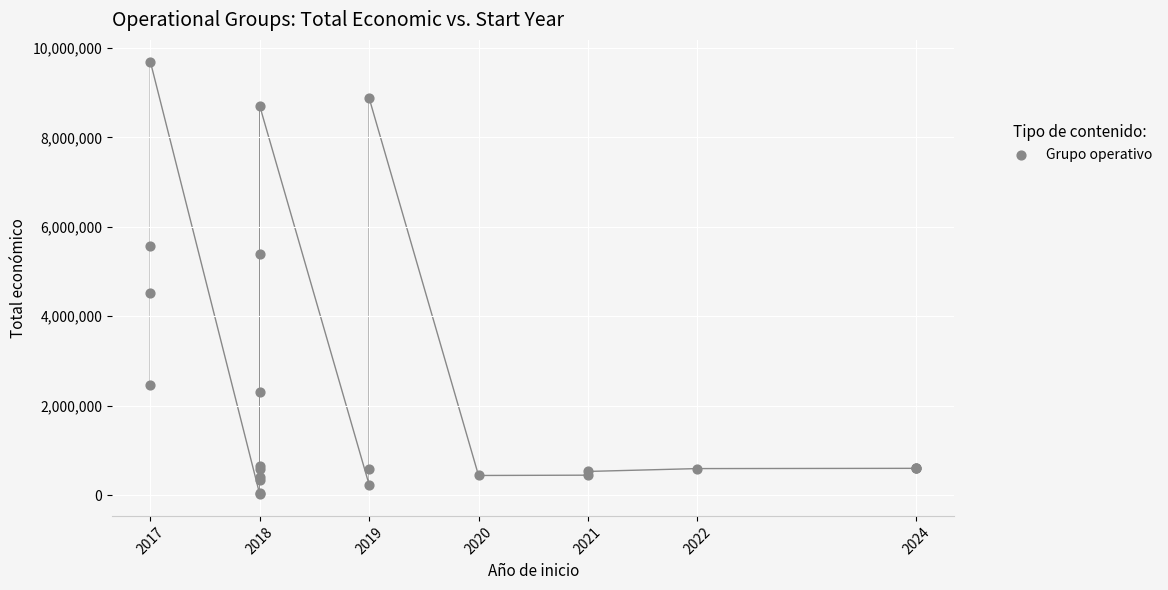

What Y value in the scatter plot is closest to 4857381?

4520649